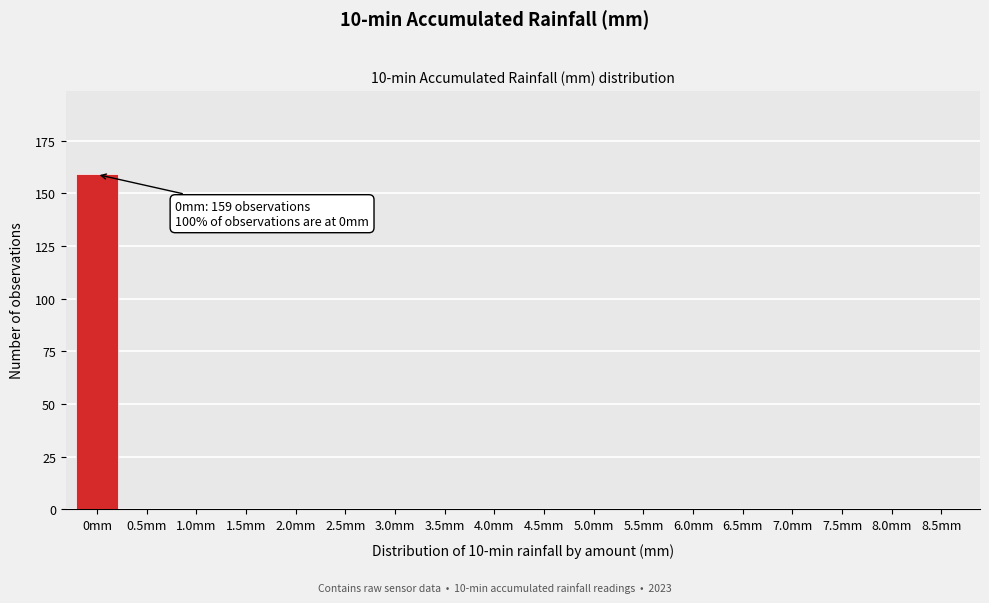

Reading right to left, extract all data points from this chart.

8.5mm=0	8.0mm=0	7.5mm=0	7.0mm=0	6.5mm=0	6.0mm=0	5.5mm=0	5.0mm=0	4.5mm=0	4.0mm=0	3.5mm=0	3.0mm=0	2.5mm=0	2.0mm=0	1.5mm=0	1.0mm=0	0.5mm=0	0mm=159